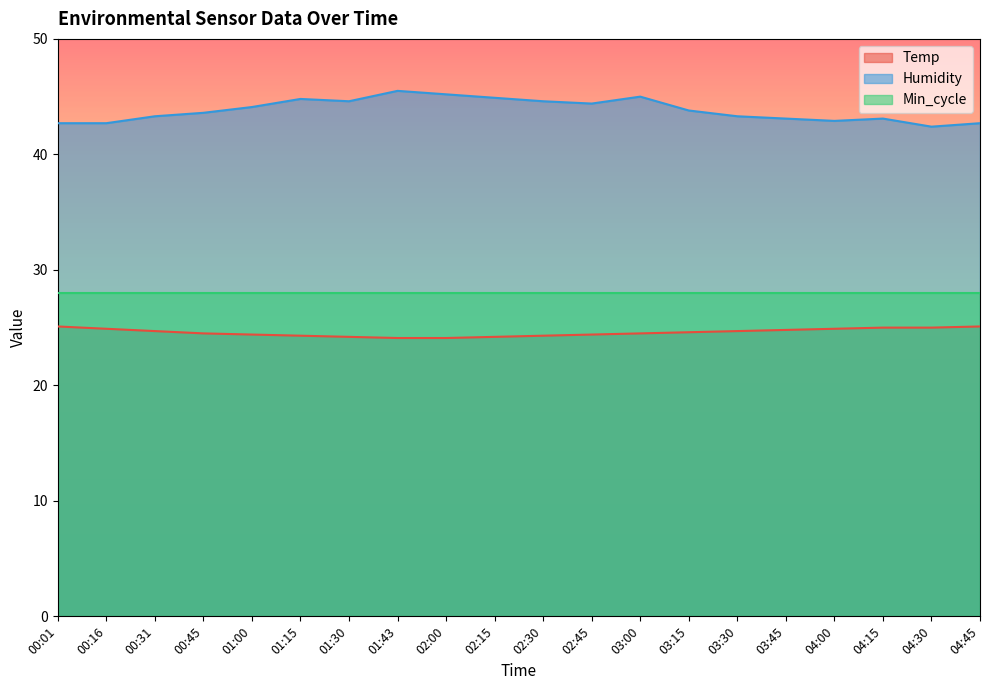

Rank the series by their average value, from highest to lowest.

Humidity, Min_cycle, Temp